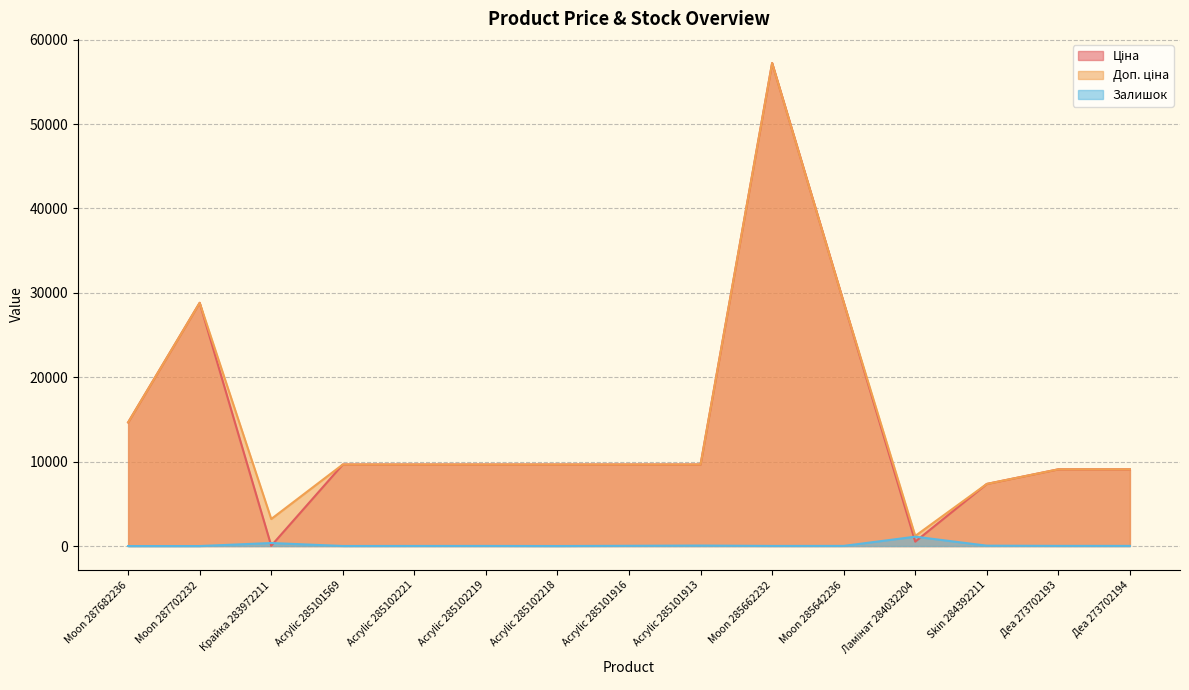

Is the value of Залишок at Moon 287702232 greater than the value of Доп. ціна at Acrylic 285102219?

No